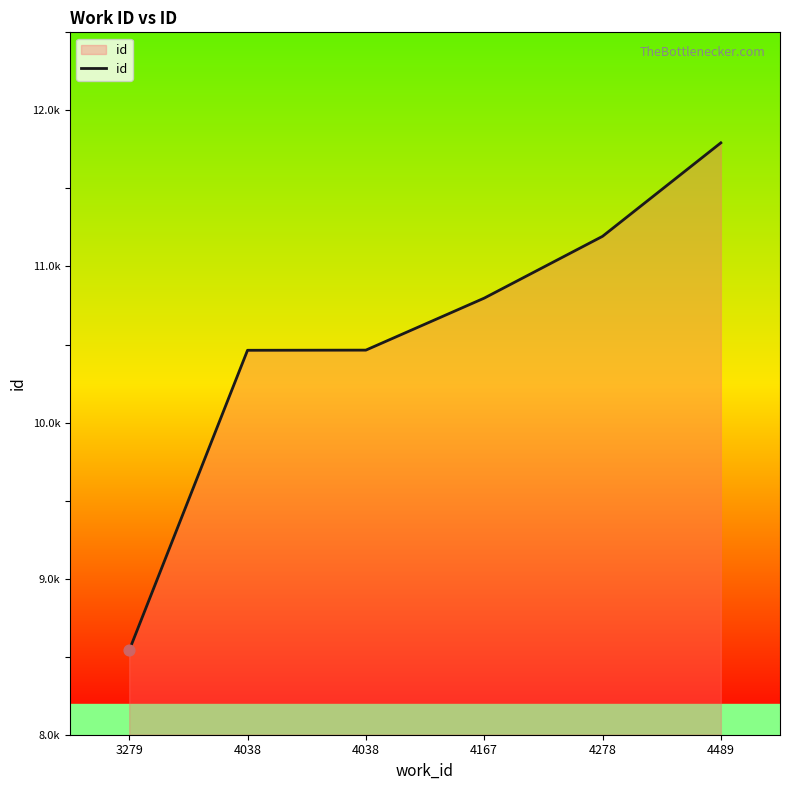

Is this an area chart (filled region under the line)?

Yes